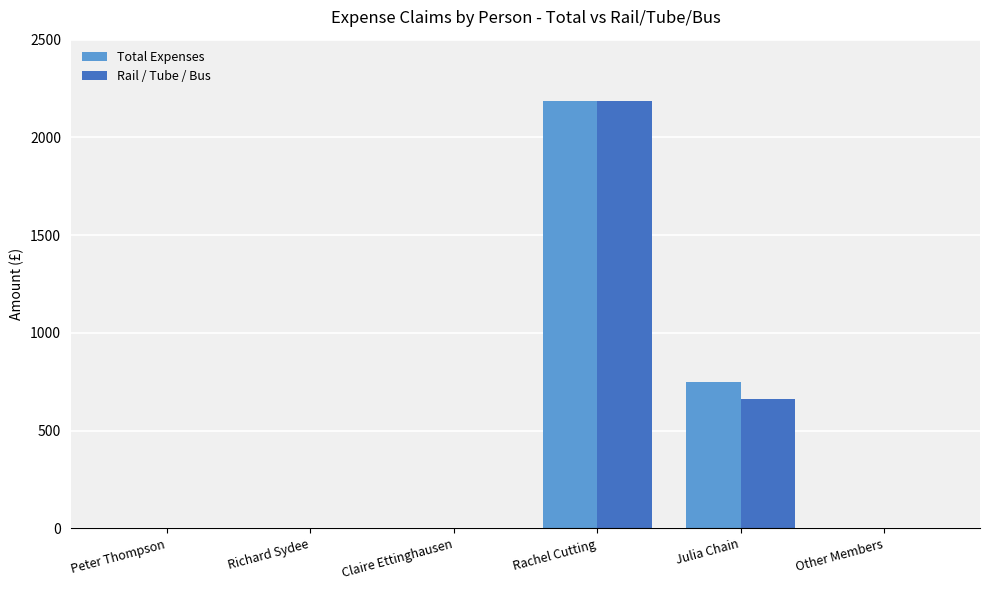

Are the bars horizontal?

No